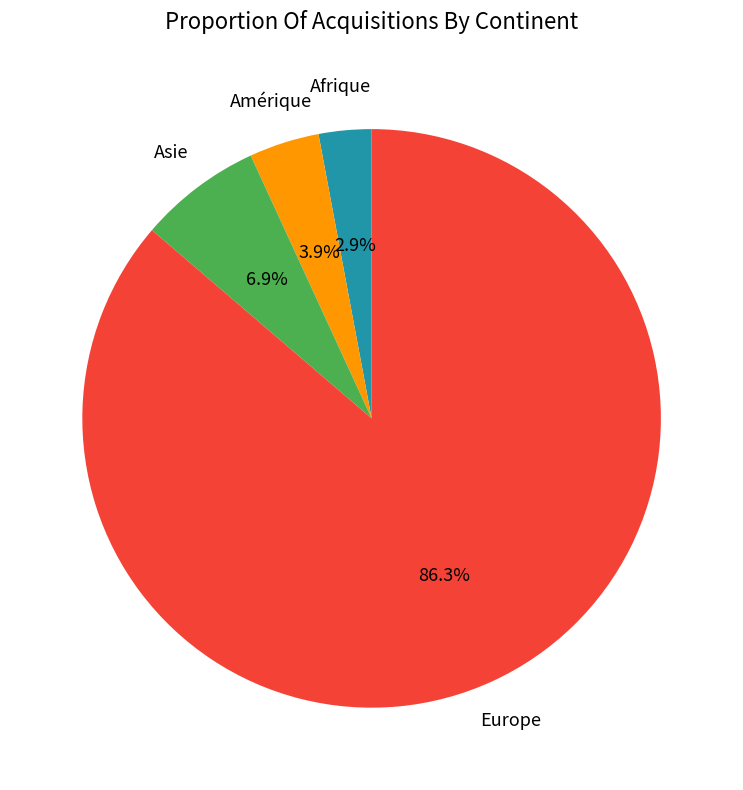

How many segments does this pie chart have?

4